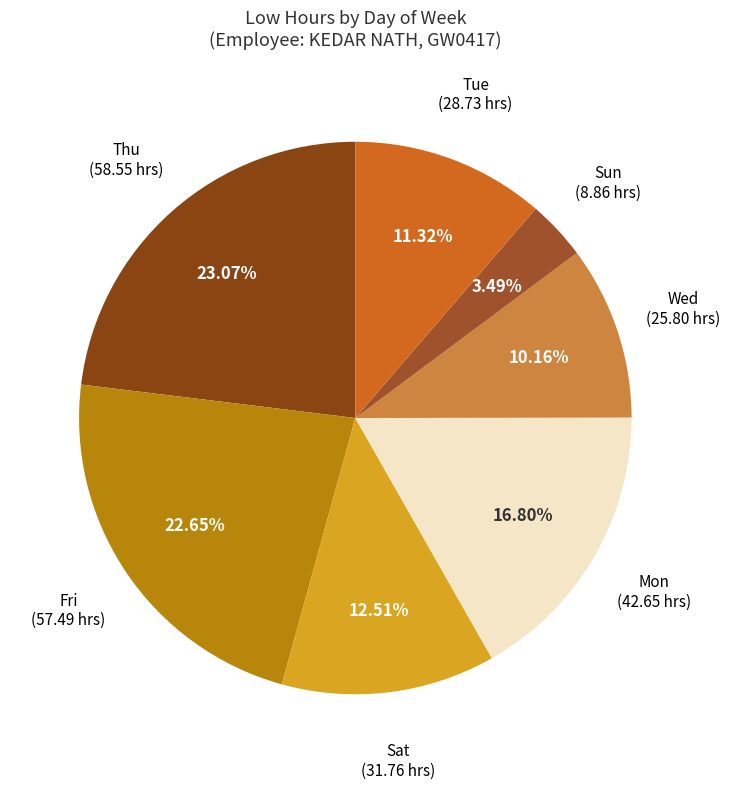

How many slices are in this pie chart?

7